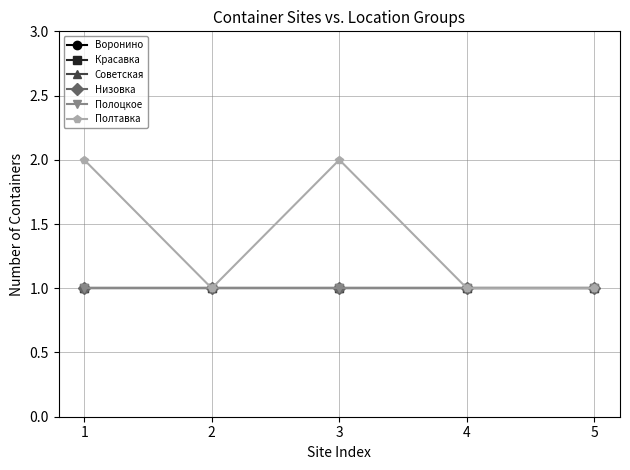

Is this an area chart (filled region under the line)?

No